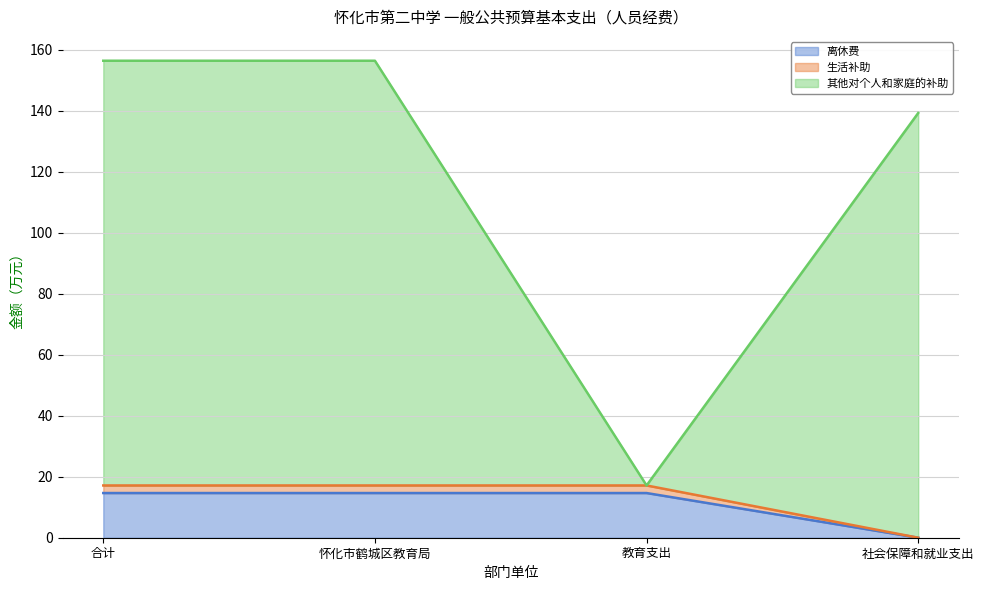

What is the label of the 1st point from the right?

社会保障和就业支出